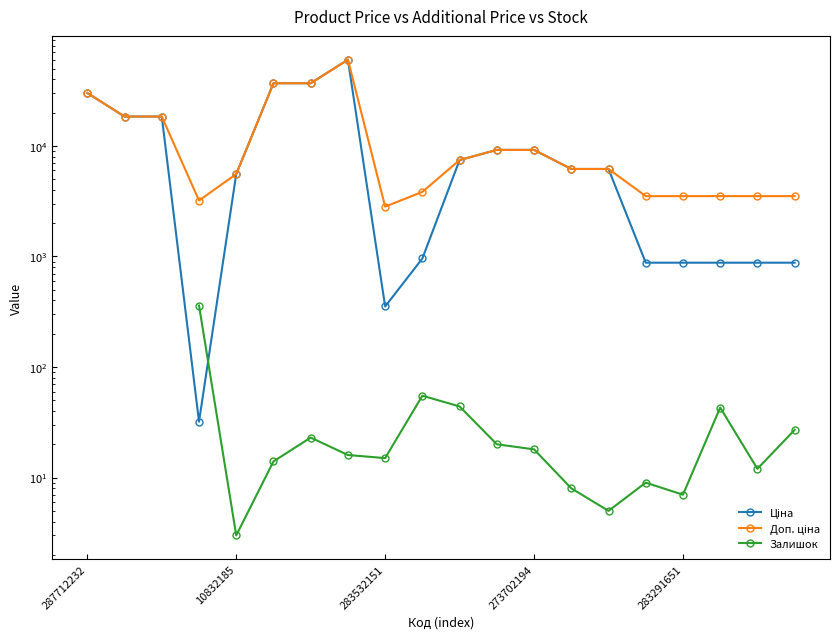

Count the Залишок values in the range 7 to 27.

11